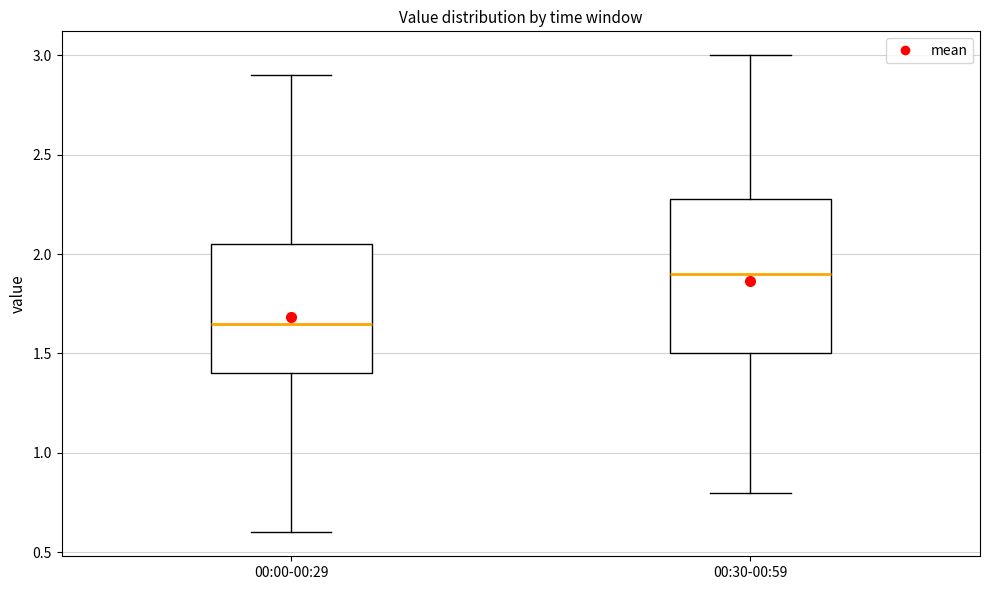

Which box is the tallest, from its lower edge to its upper edge?

00:30-00:59